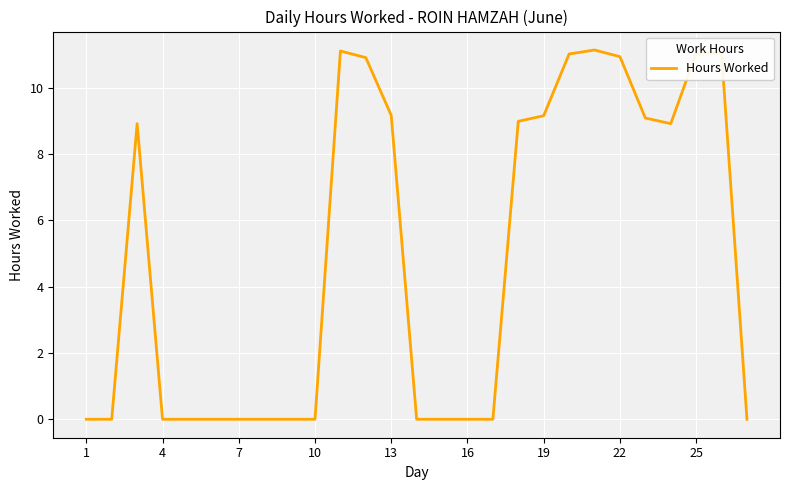

Does the chart display data point markers on the line(s)?

No